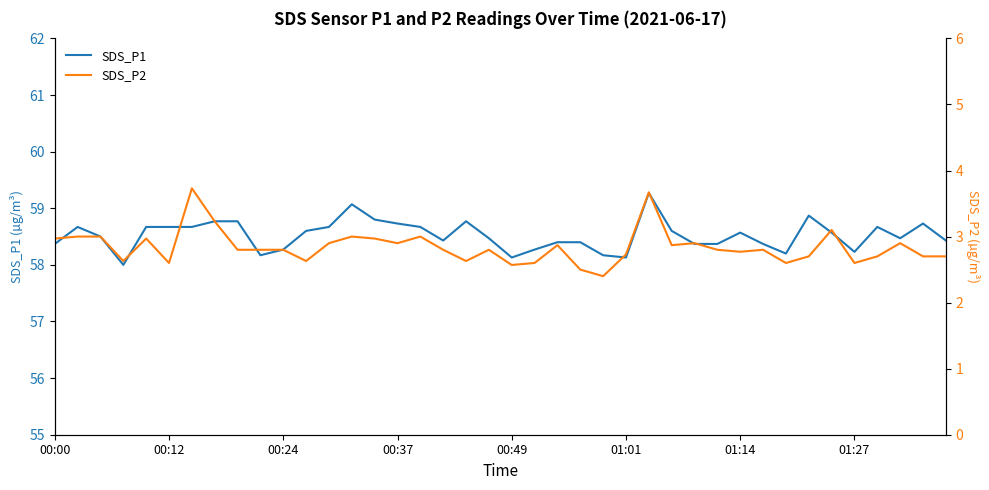

The SDS_P1 series shows 58.4 at 00:00. True or false?

True